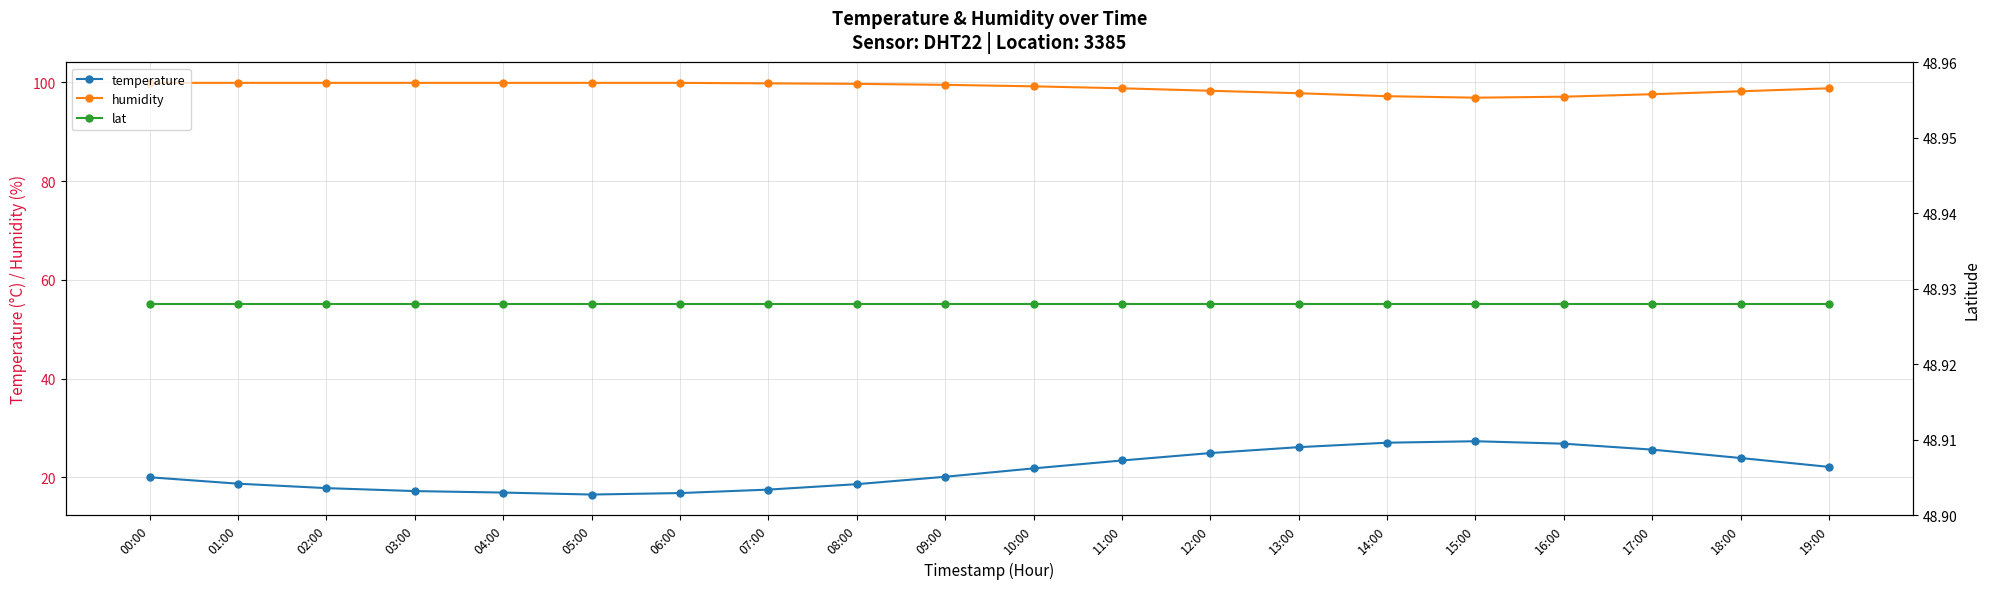

Does the chart display data point markers on the line(s)?

Yes